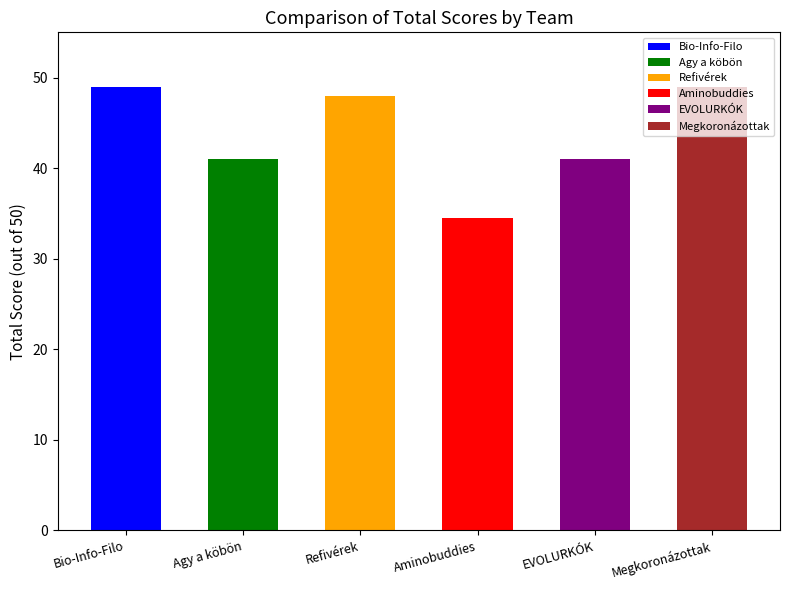

What is the difference between the second highest and minimum values?

14.5